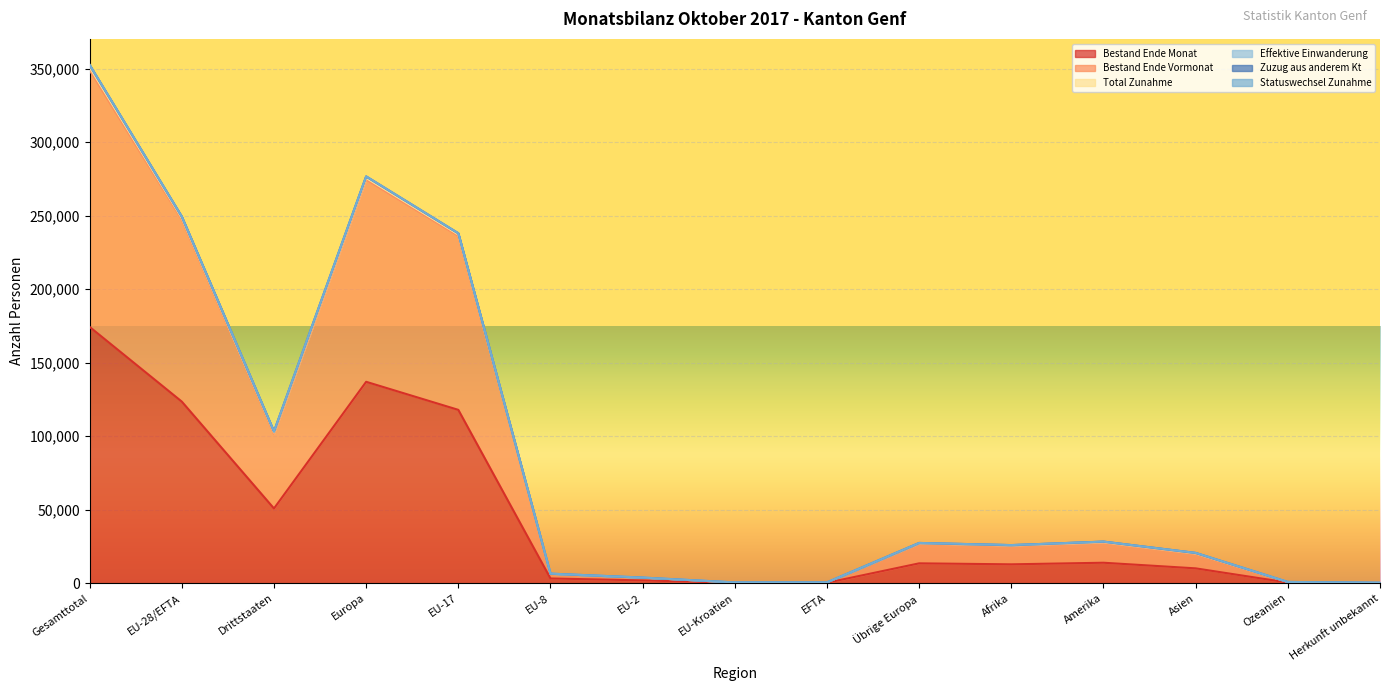

How many data points in Bestand Ende Vormonat are less than 25677?

7